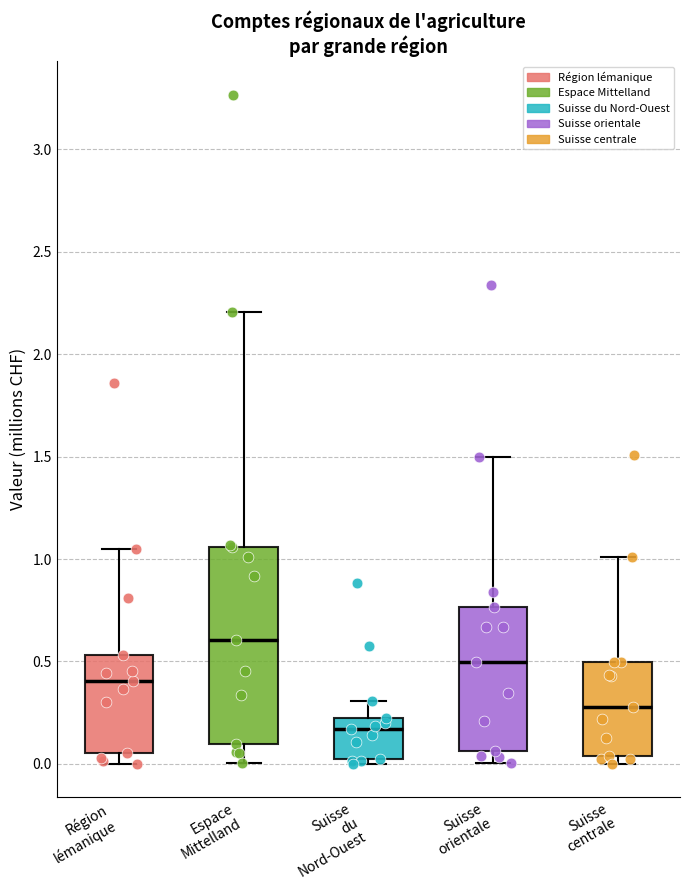

Reading left to right, transcribe this box plot: for each box, give where its median line is, the range the box spans, and where its two whiskers end, as read against the y-axis. The values are not printed on the chart, so give them approximately, as read against the axis.

Région lémanique: median 0.40, box 0.05 to 0.55, whiskers 0.00 to 1.05
Espace Mittelland: median 0.60, box 0.10 to 1.05, whiskers 0.00 to 2.20
Suisse du Nord-Ouest: median 0.15, box 0.00 to 0.20, whiskers 0.00 (just below the box's lower edge) to 0.30
Suisse orientale: median 0.50, box 0.05 to 0.75, whiskers 0.00 to 1.50
Suisse centrale: median 0.30, box 0.05 to 0.50, whiskers 0.00 to 1.00